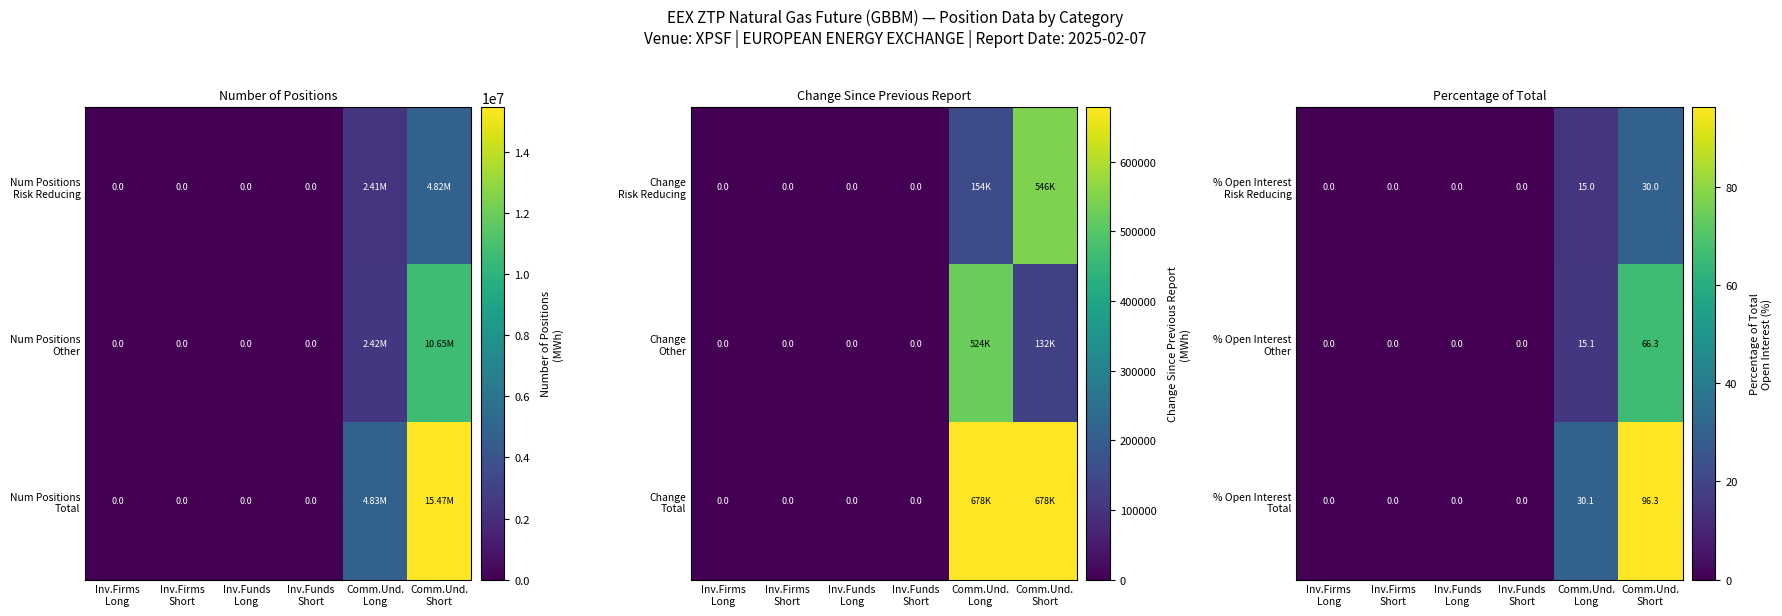

At how many categories does at least one series exceed 73?

1